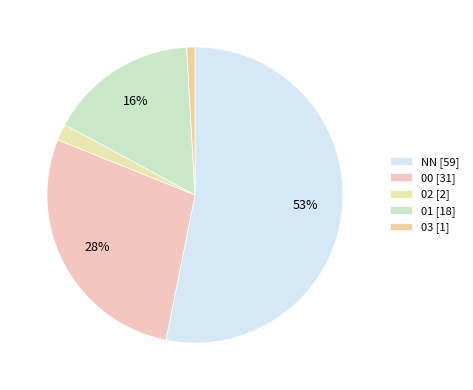

Which category has the biggest portion of the pie?

NN